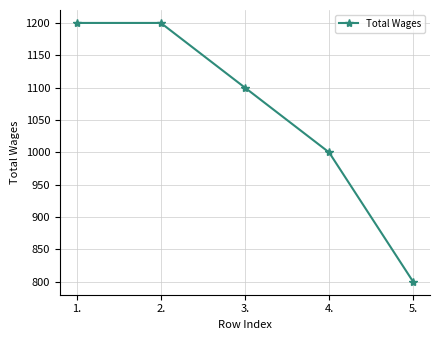

What is the difference between the maximum and second lowest values?

200